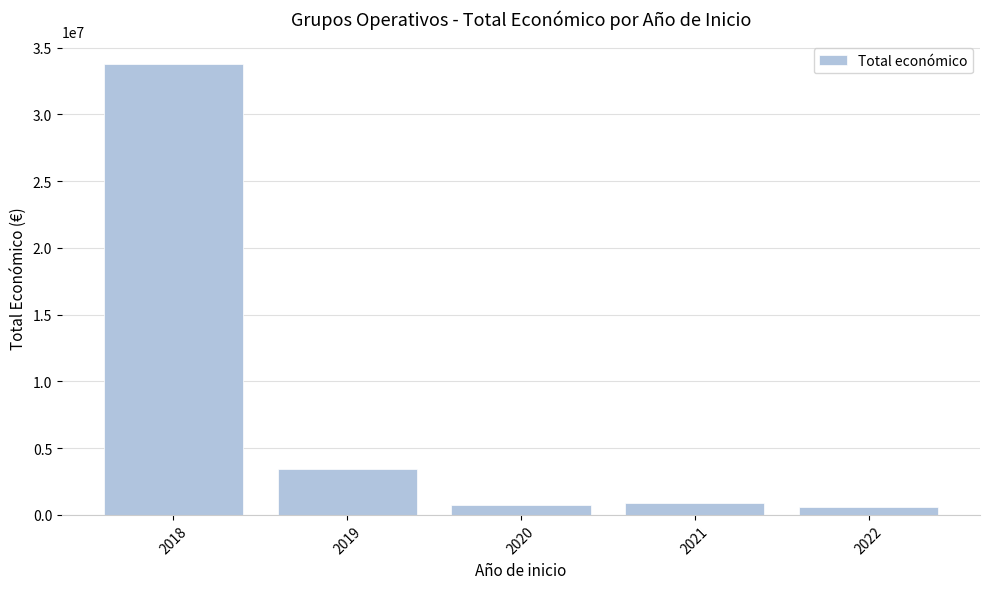

What is the difference between the maximum and minimum values?

33185035